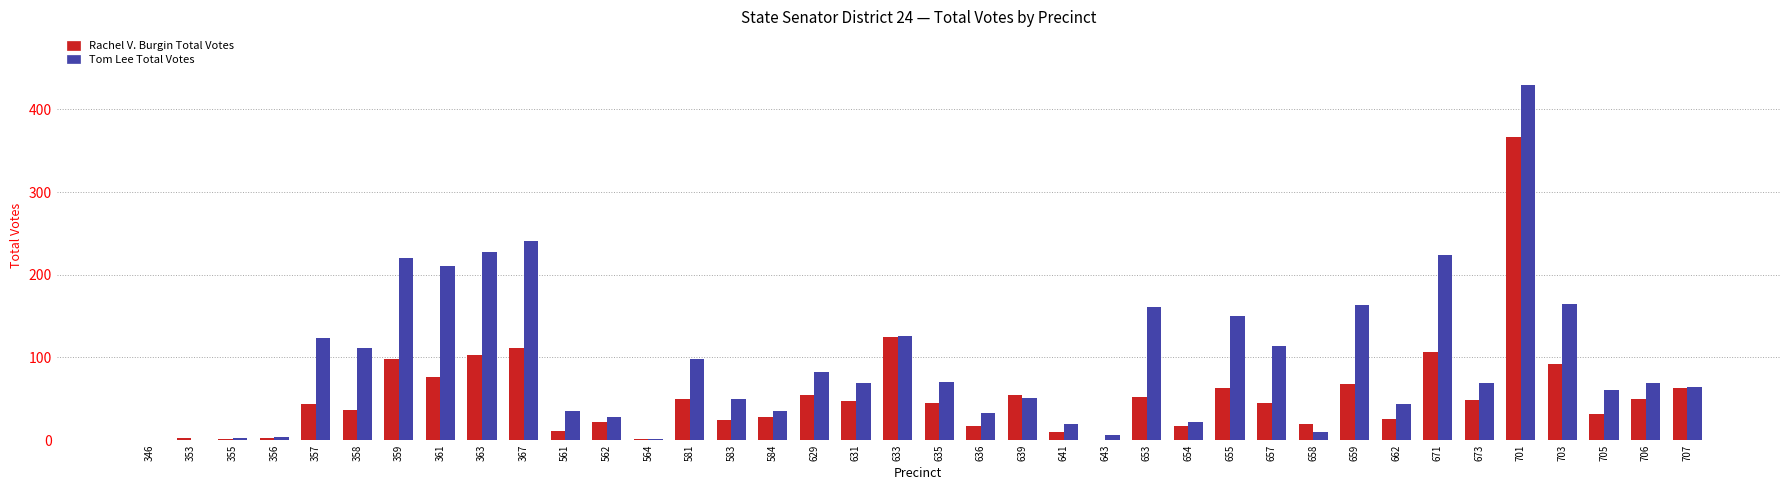

At which category is the sum across all series the highest?

701